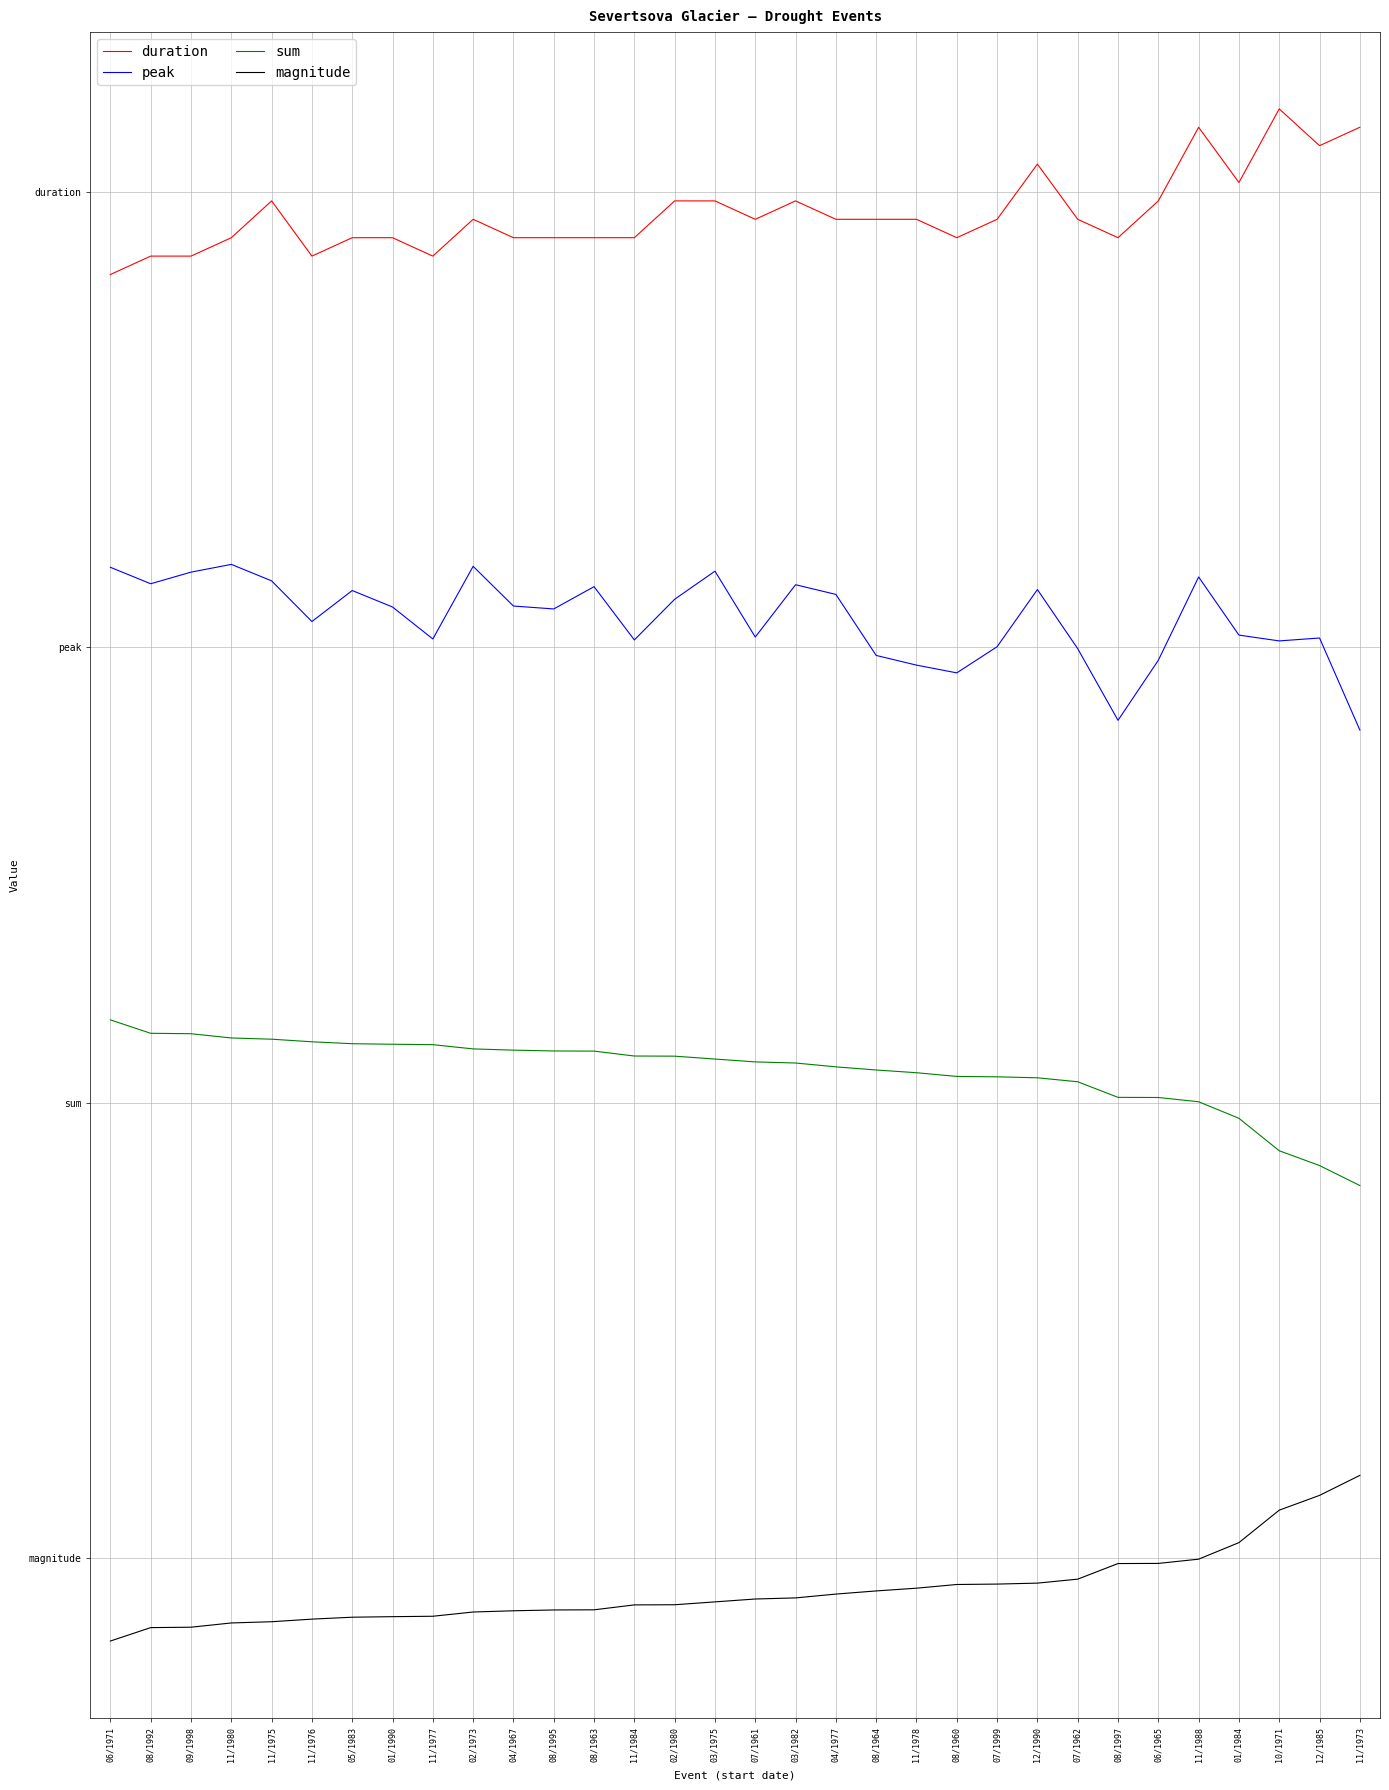

What is the difference between the second highest and minimum values in the magnitude series?

1.8